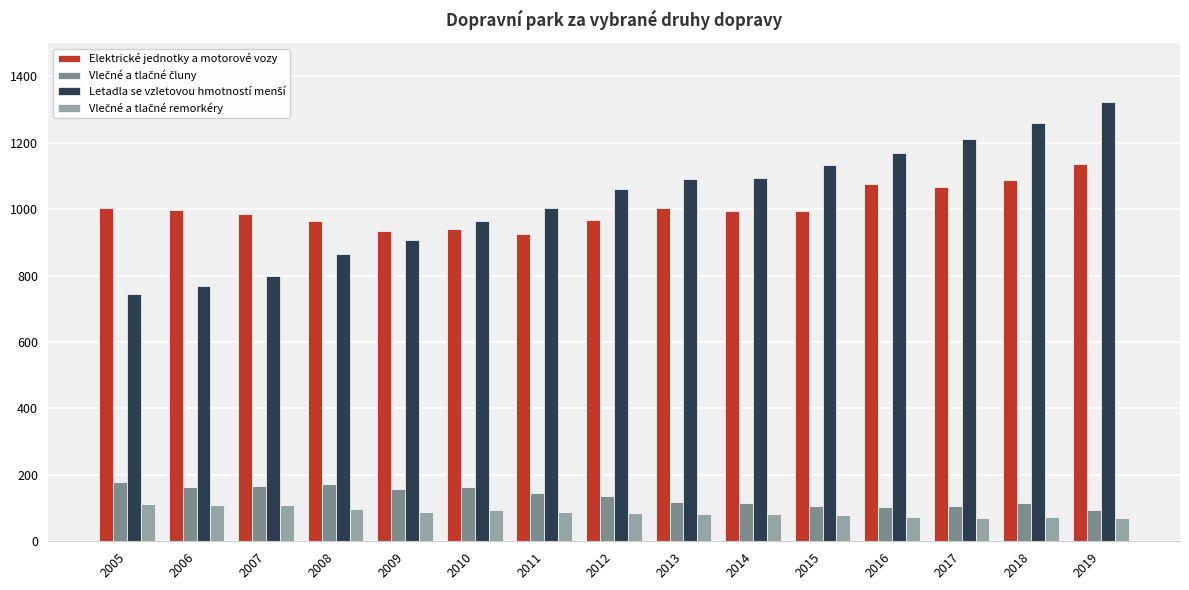

What is the greatest value displayed?

1322